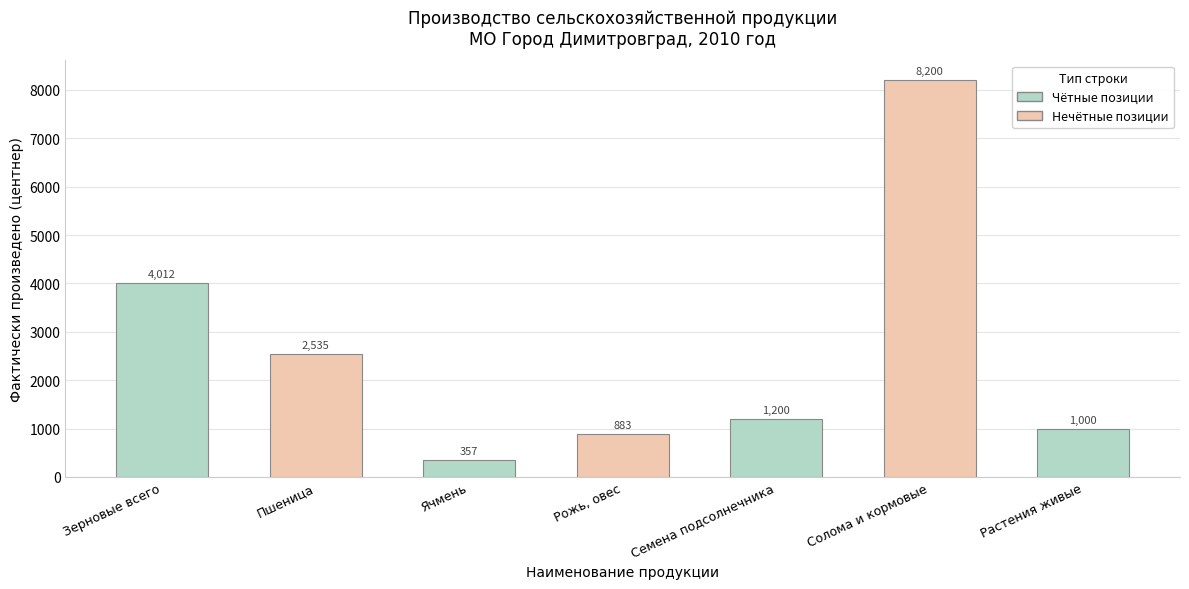

What is the difference between the maximum and minimum values?

7843